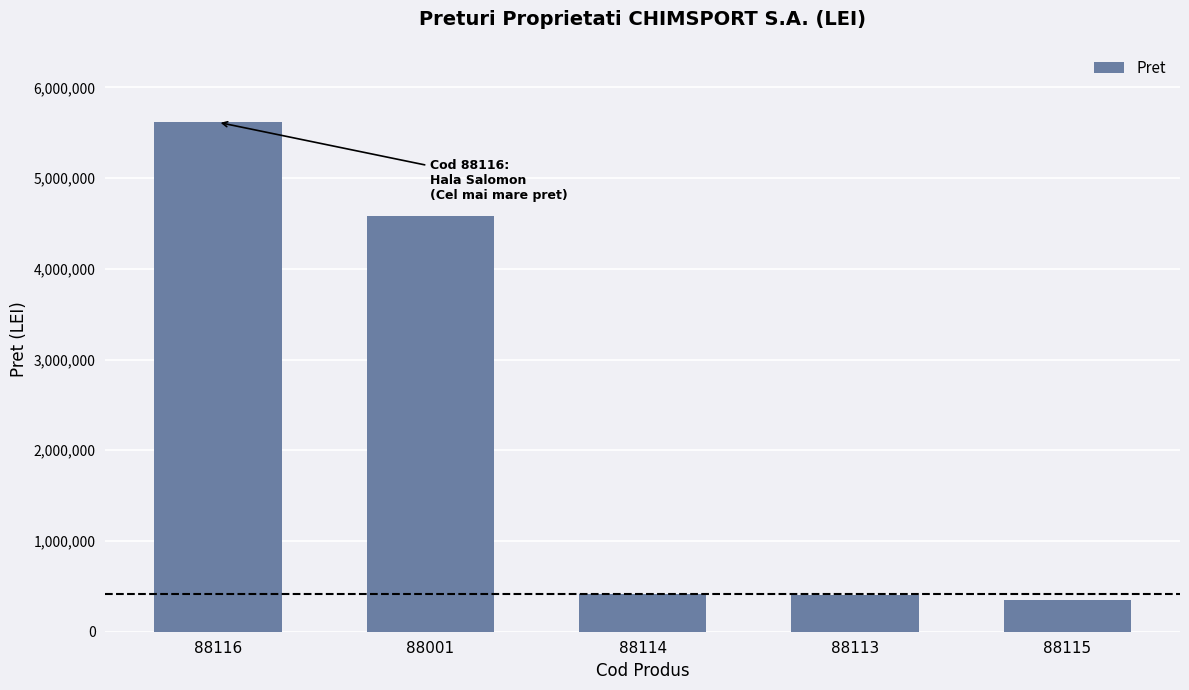

Count the number of data series in this chart.

1